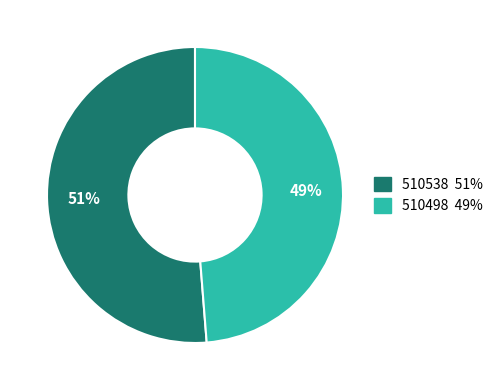

Does any single category account for the majority?

Yes